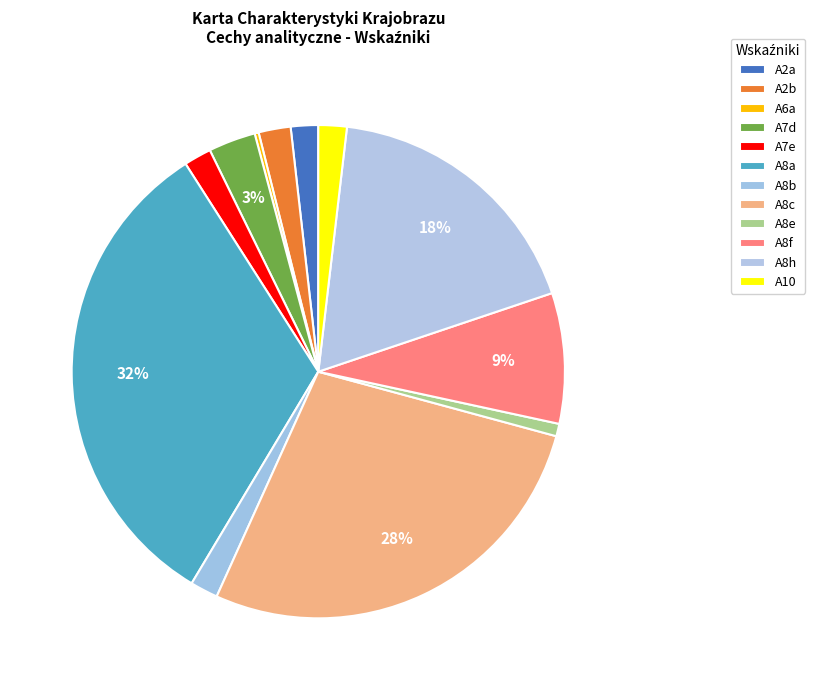

How much of the chart is everything except A8h?

82.0%